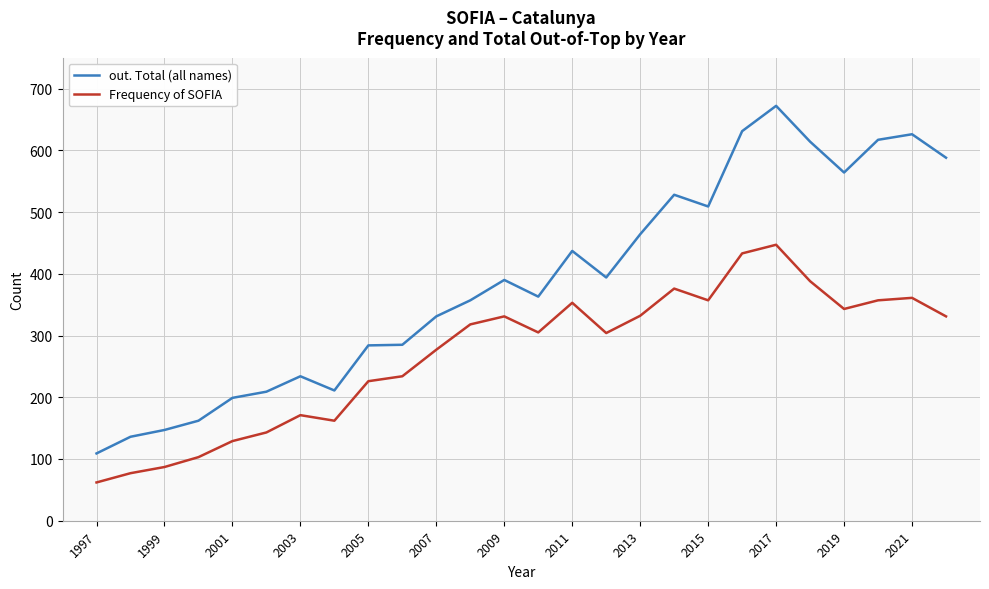

True or false: out. Total (all names) and Frequency of SOFIA intersect in this chart.

False